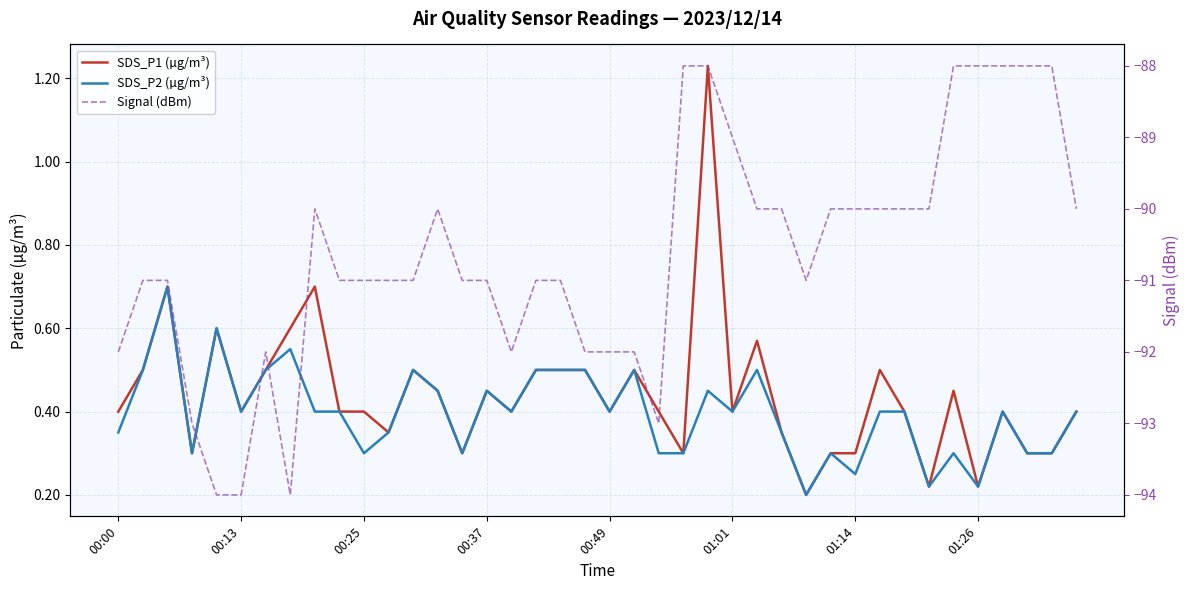

How many series are shown in this chart?

3